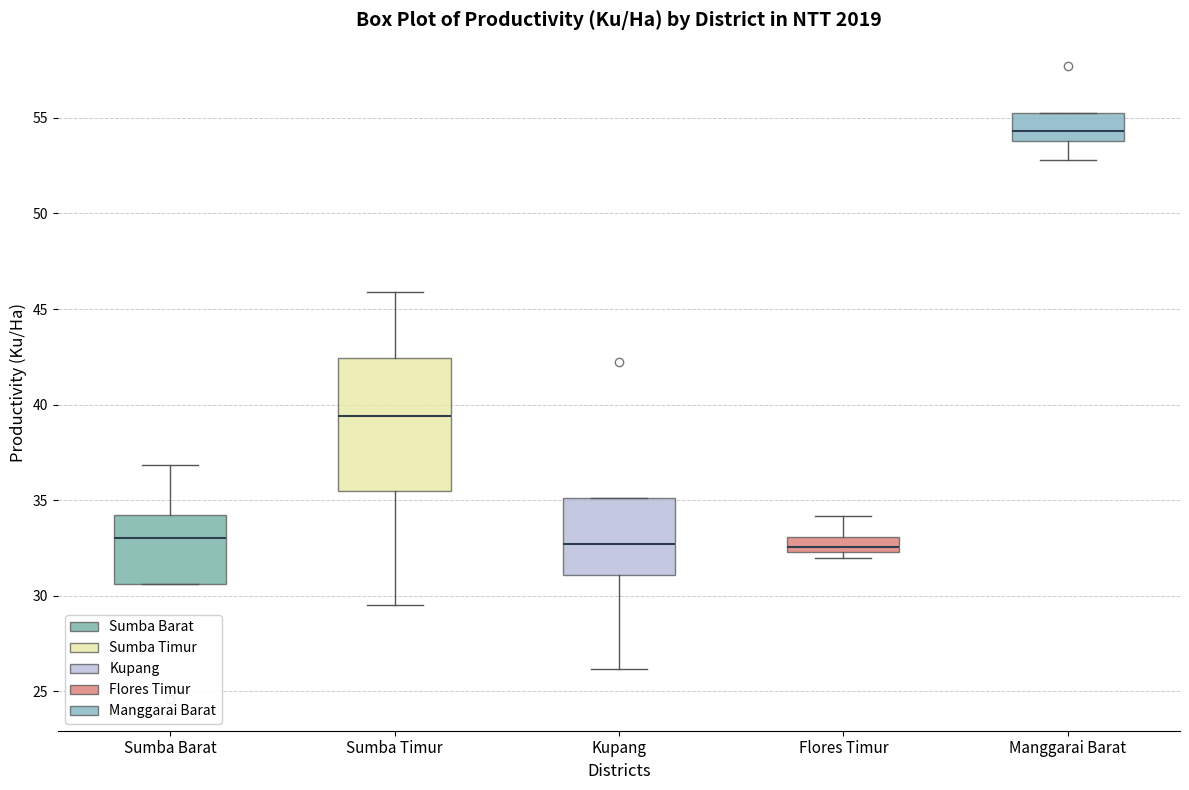

Which box is the tallest, from its lower edge to its upper edge?

Sumba Timur